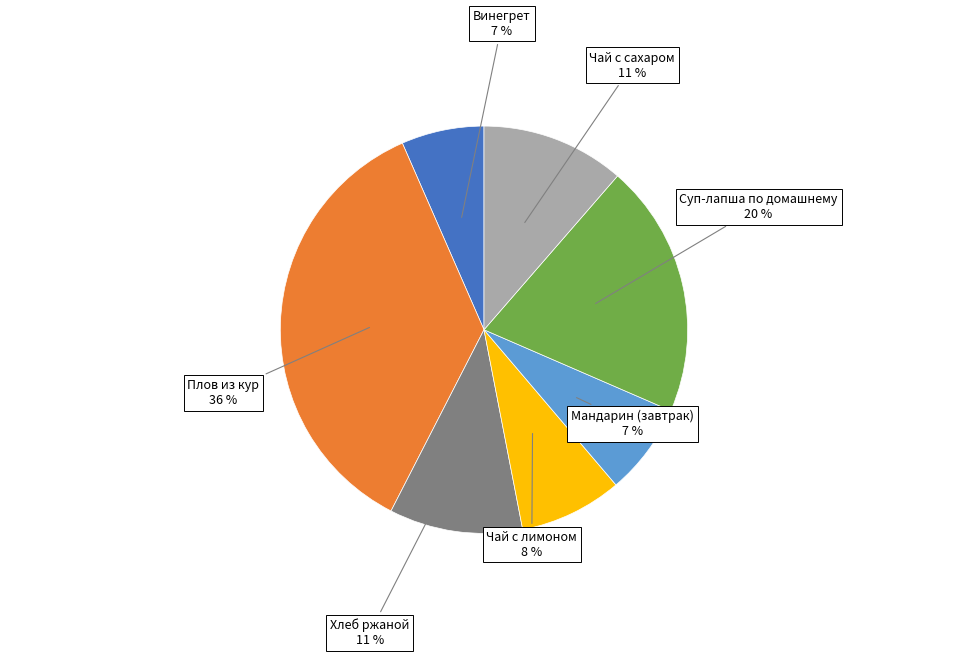

Which has a higher value, Плов из кур or Хлеб ржаной?

Плов из кур